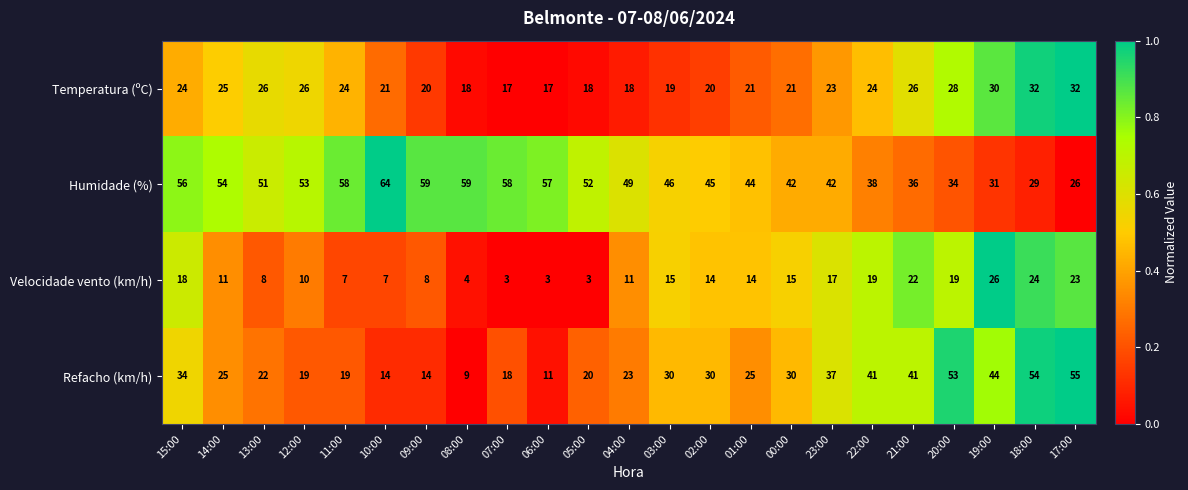

What is the difference between the Humidade (%) values at 21:00 and 00:00?

6